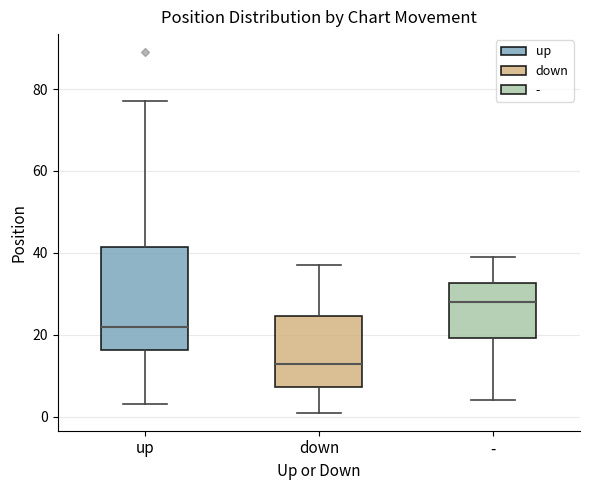

Reading left to right, transcribe this box plot: for each box, give where its median line is, the range the box spans, and where its two whiskers end, as read against the y-axis. The values are not printed on the chart, so give them approximately, as read against the axis.

up: median 22, box 16 to 42, whiskers 4 to 78
down: median 14, box 8 to 24, whiskers 2 to 38
-: median 28, box 20 to 32, whiskers 4 to 40